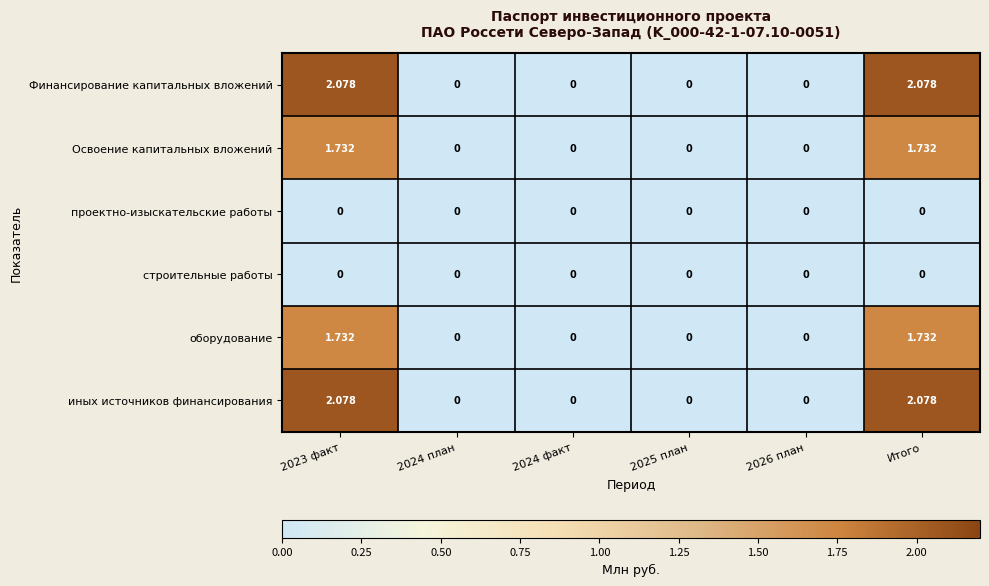

Is the value of строительные работы at 2024 факт greater than the value of Освоение капитальных вложений at Итого?

No